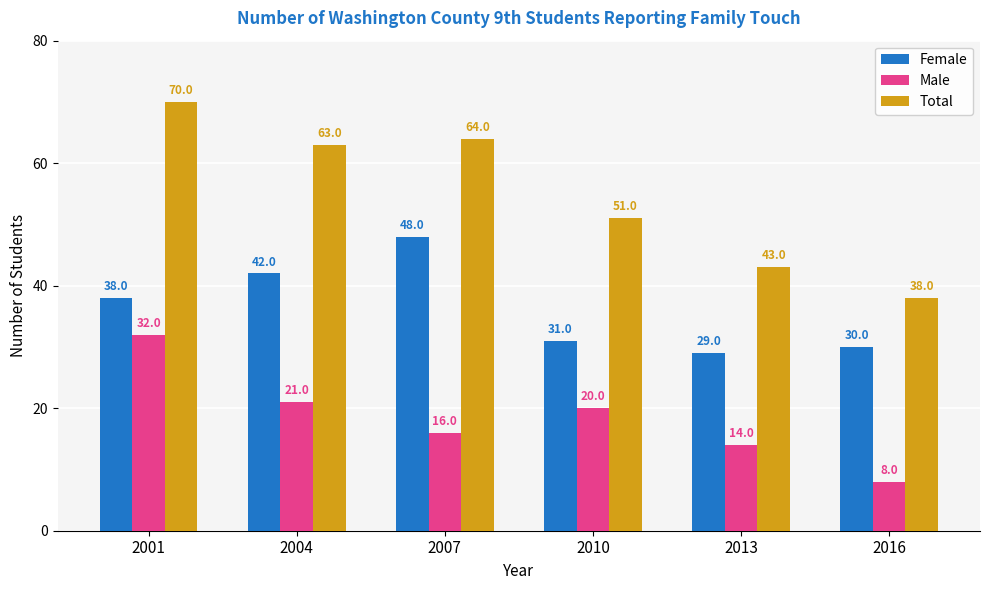

True or false: Total has a value of 67 at 2016.

False